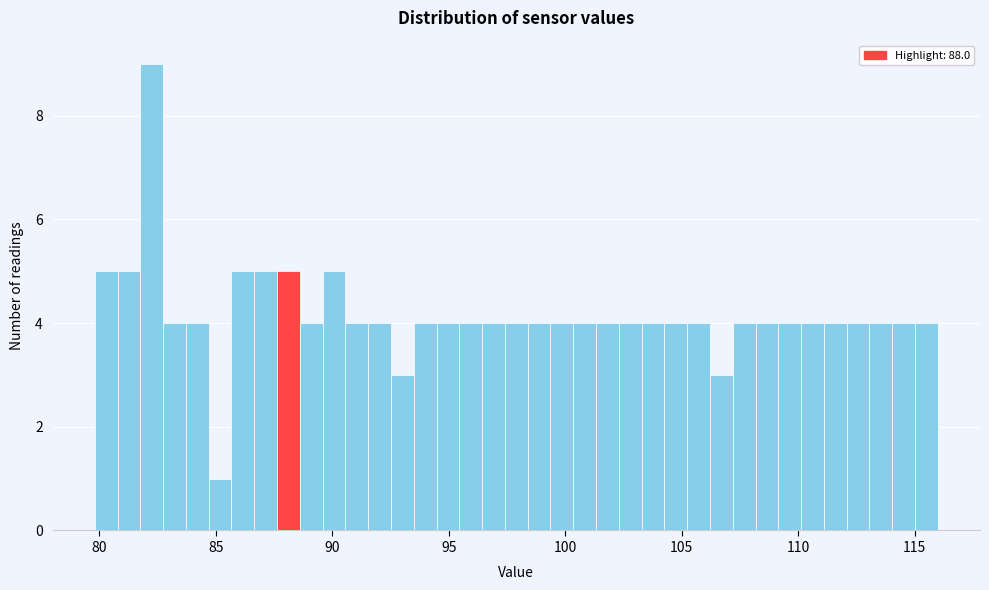

Read against the x-axis, roughly where is the centre of the tallest bar?

82.0